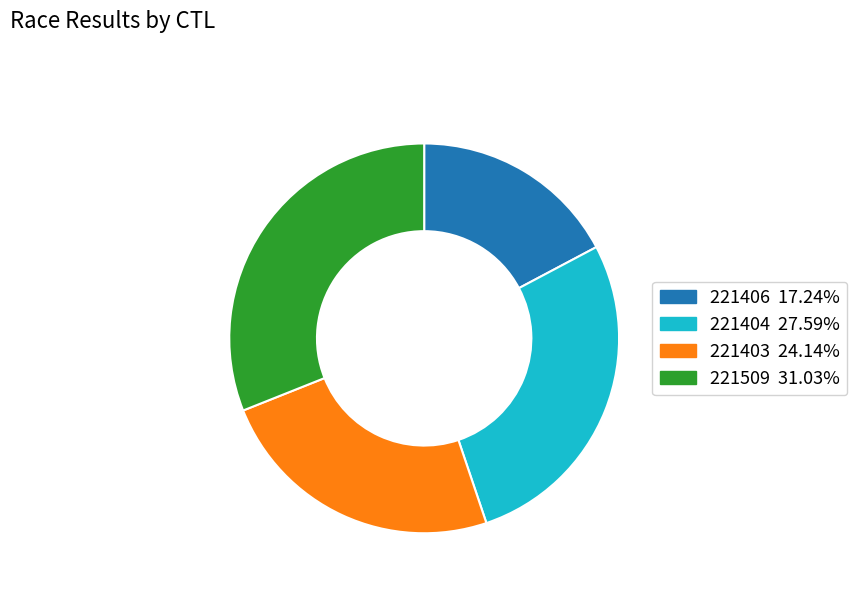

Is 221509 the majority of the pie?

No